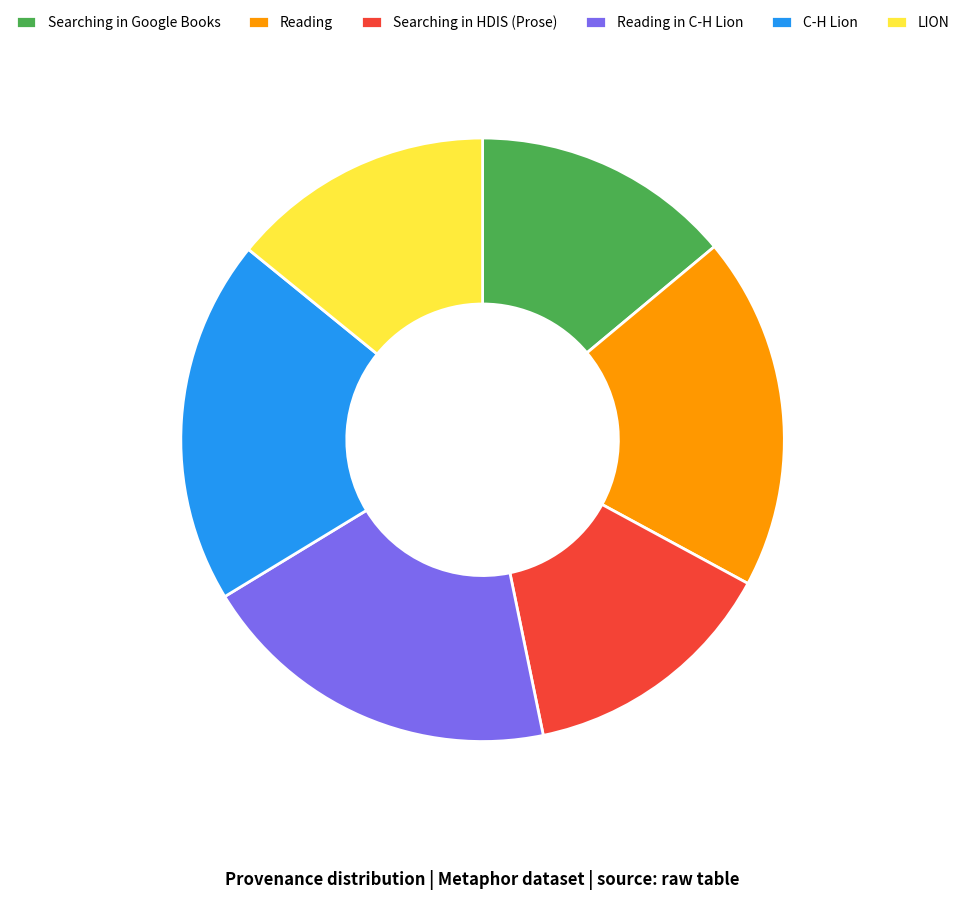

Does C-H Lion account for over 50% of the chart?

No